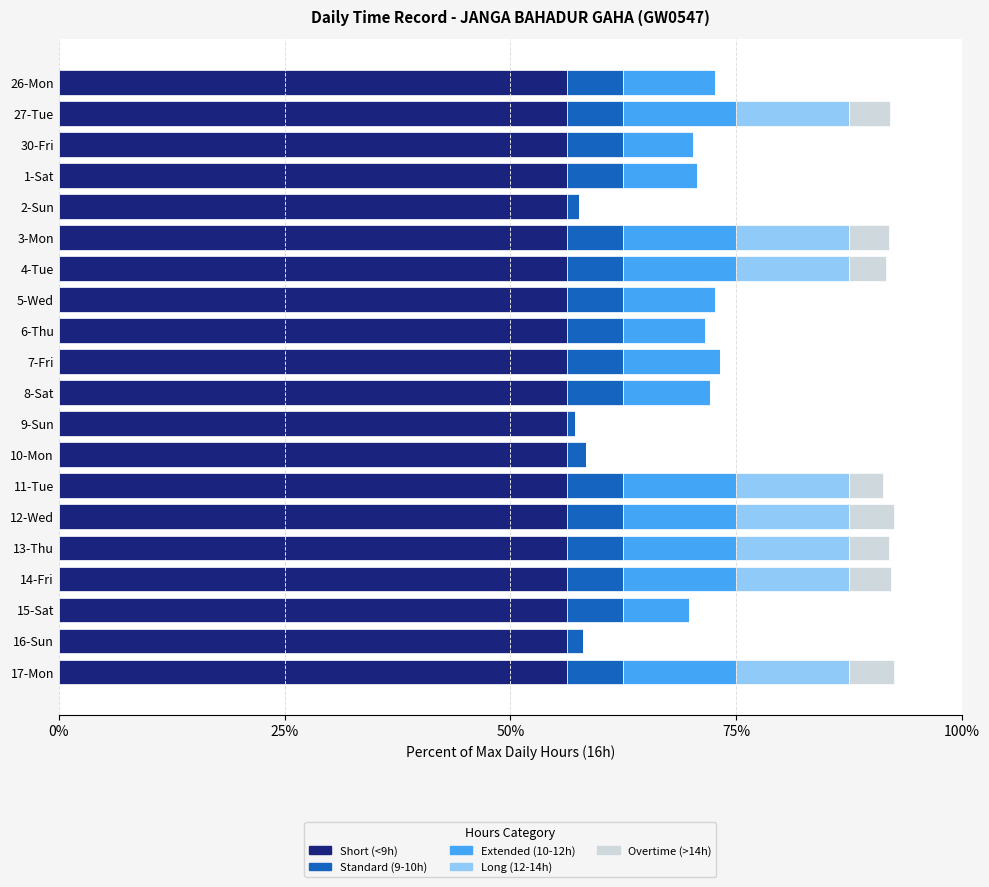

What is the total value across all series at 1-Sat?

70.7